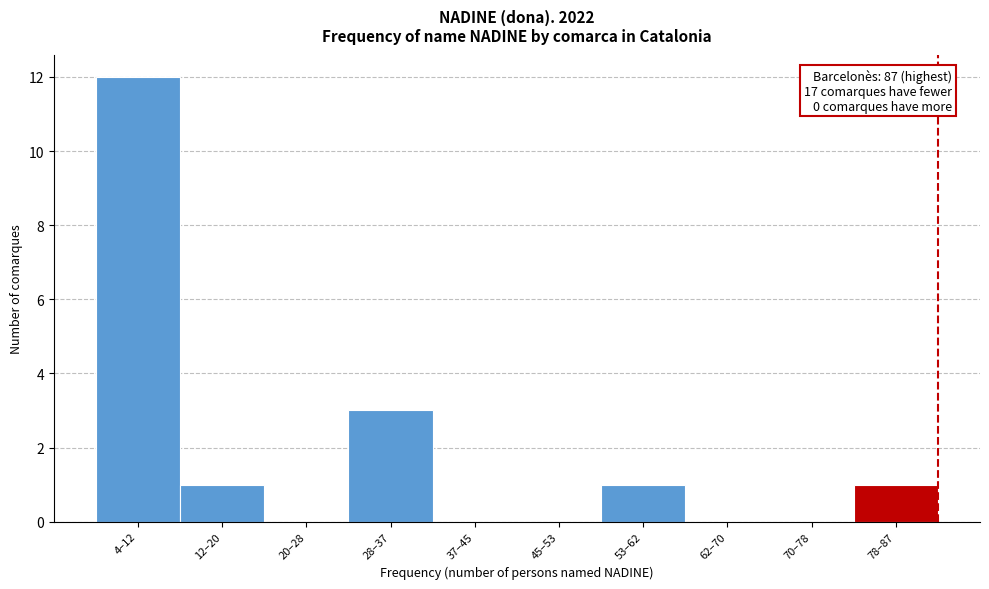

Reading right to left, list all the values displayed in this chart.

78–87=1	70–78=0	62–70=0	53–62=1	45–53=0	37–45=0	28–37=3	20–28=0	12–20=1	4–12=12